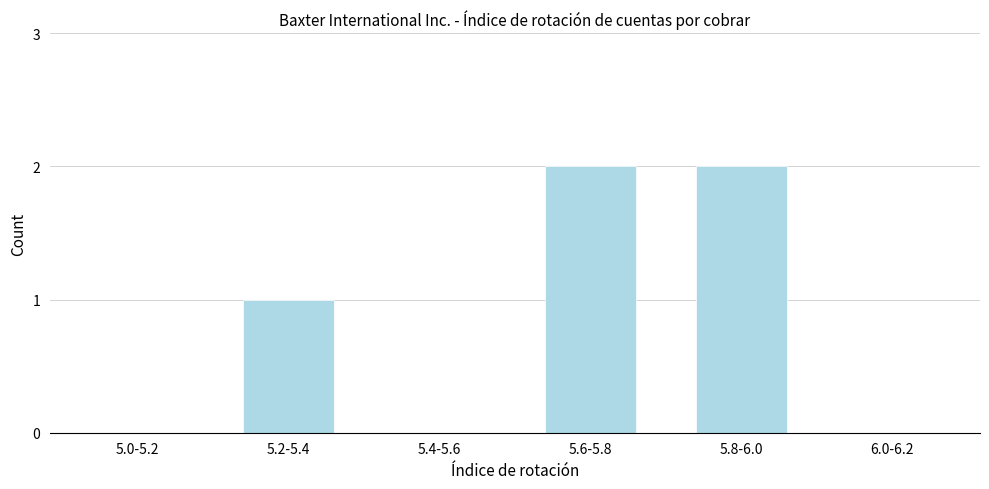

Reading left to right, list all the values displayed in this chart.

5.0-5.2=0	5.2-5.4=1	5.4-5.6=0	5.6-5.8=2	5.8-6.0=2	6.0-6.2=0